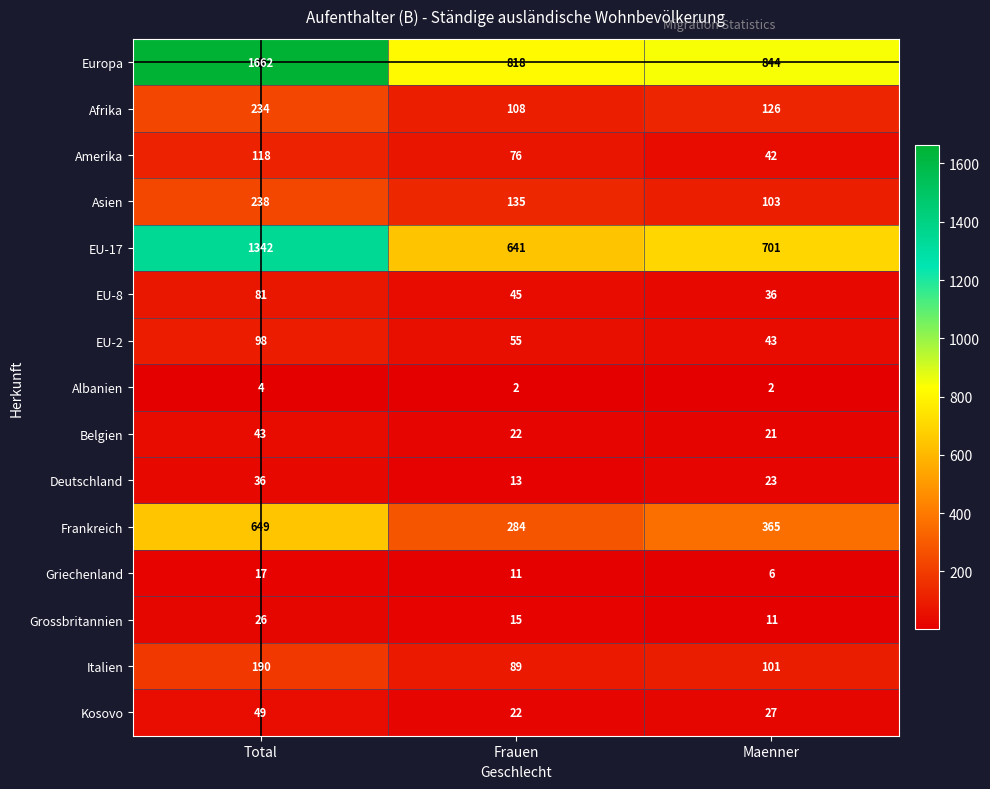

The Amerika series shows 118 at Total. True or false?

True